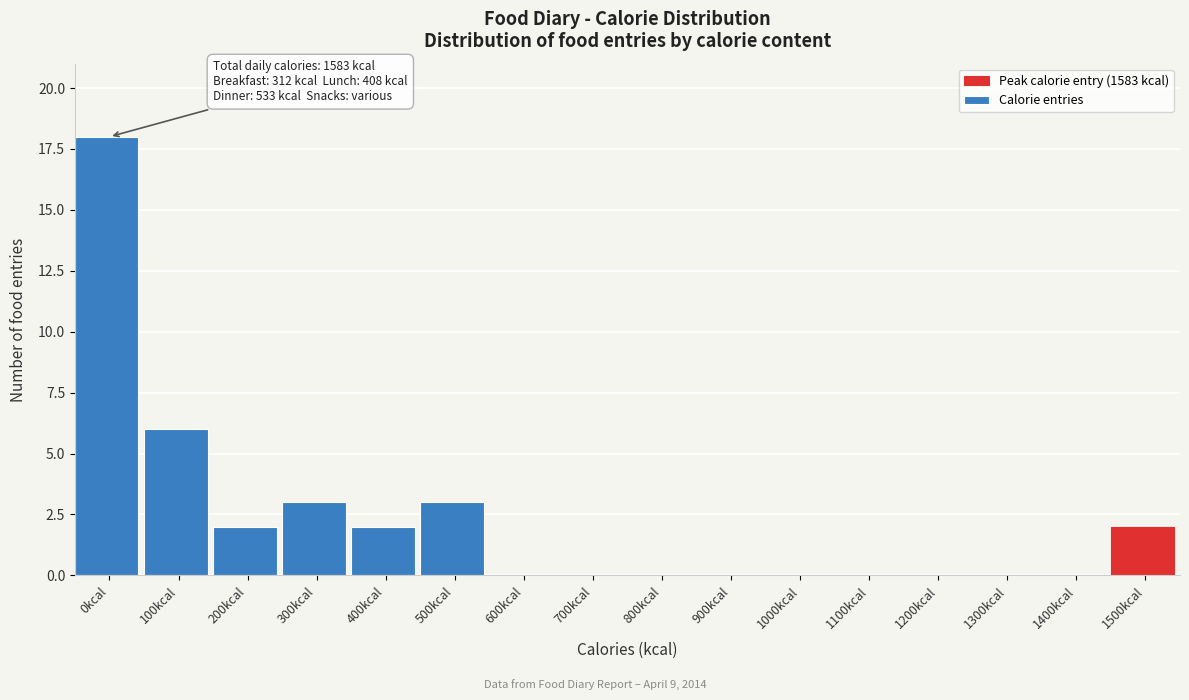

Reading left to right, list all the values displayed in this chart.

0kcal=18	100kcal=6	200kcal=2	300kcal=3	400kcal=2	500kcal=3	600kcal=0	700kcal=0	800kcal=0	900kcal=0	1000kcal=0	1100kcal=0	1200kcal=0	1300kcal=0	1400kcal=0	1500kcal=2